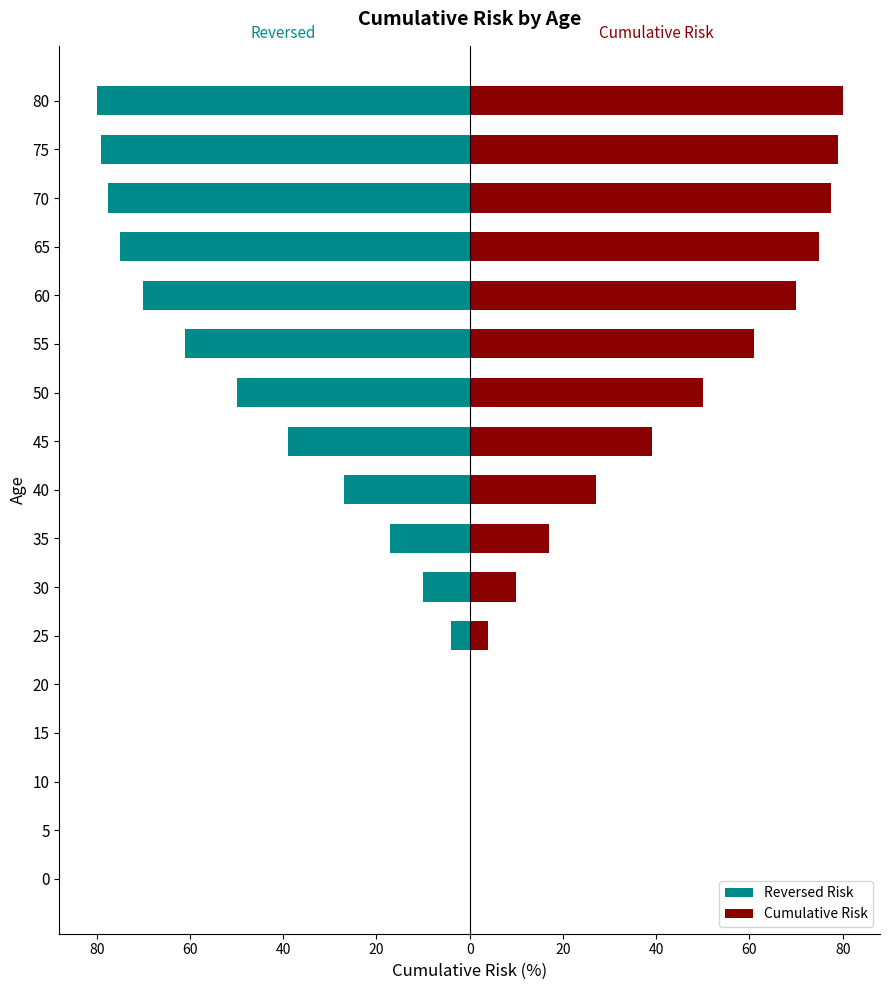

List the series in order of their overall mean, lowest first.

Reversed Risk, Cumulative Risk